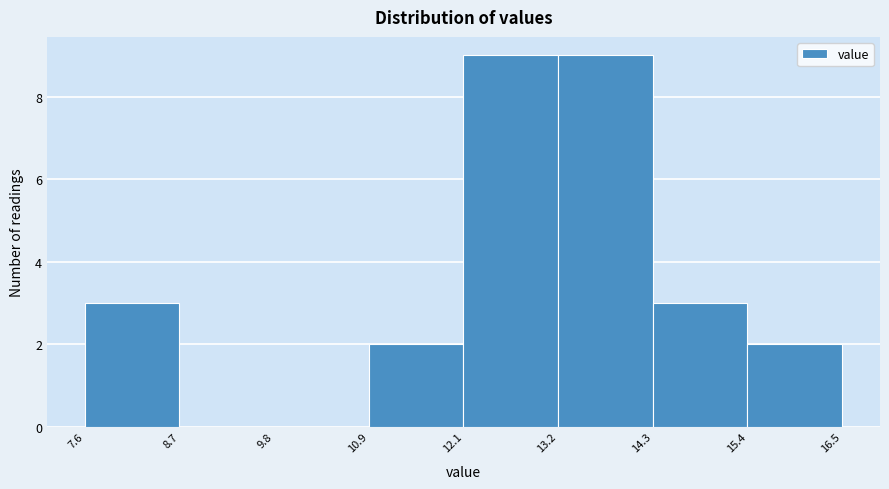

Reading left to right, transcribe this chart: for each bar, give the range it covers on the x-axis and its height. The values are not printed on the chart, so give them approximately, as read against the axis.

7.6 to 8.7: 3
8.7 to 9.8: 0
9.8 to 10.9: 0
10.9 to 12.1: 2
12.1 to 13.2: 9
13.2 to 14.3: 9
14.3 to 15.4: 3
15.4 to 16.5: 2